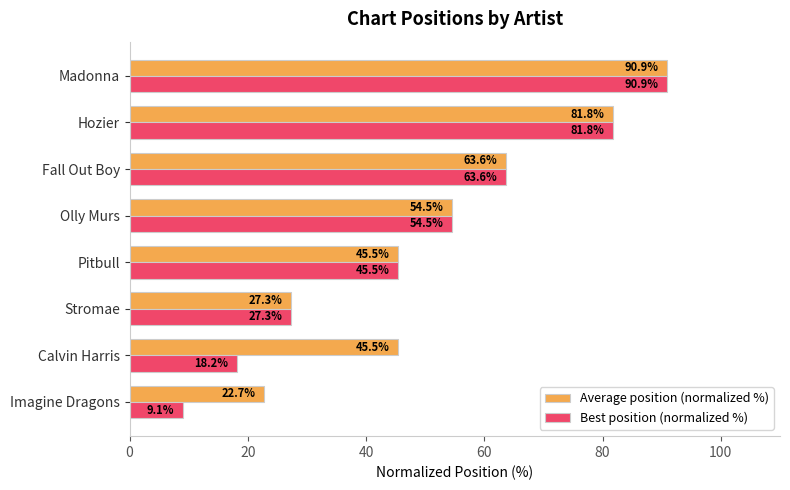

At which category is the sum across all series the highest?

Madonna